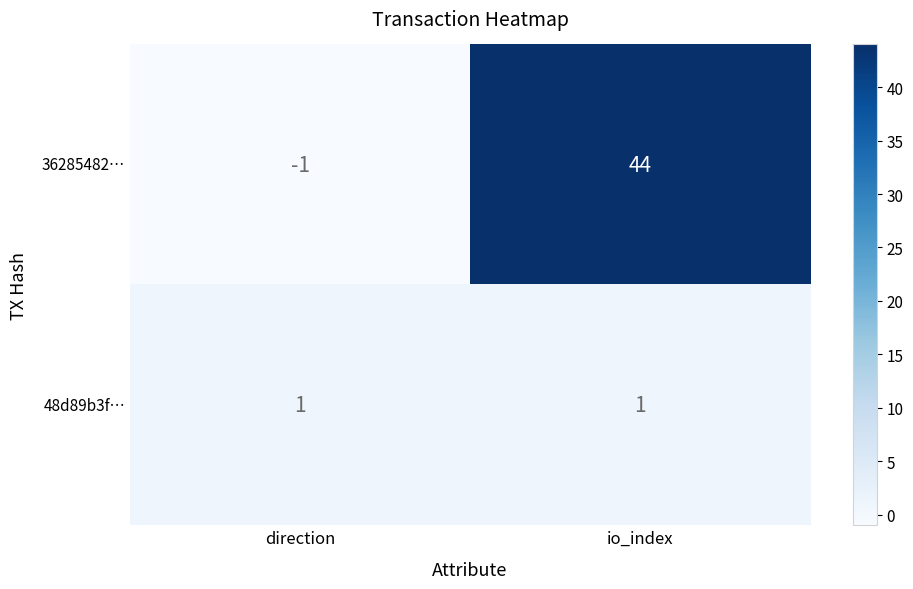

Which series has the widest spread of values?

36285482…